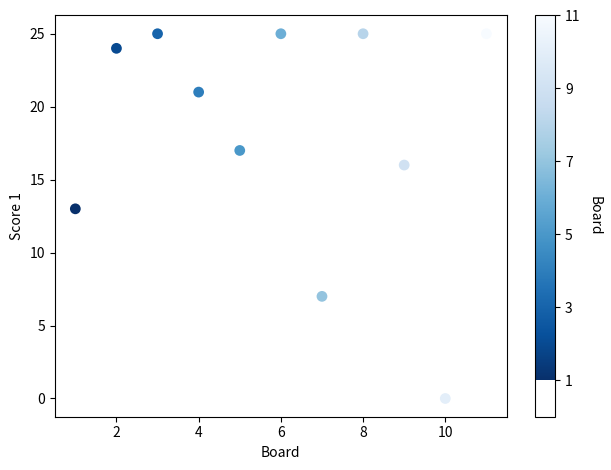

What is the range of Y values (max minus min)?

25